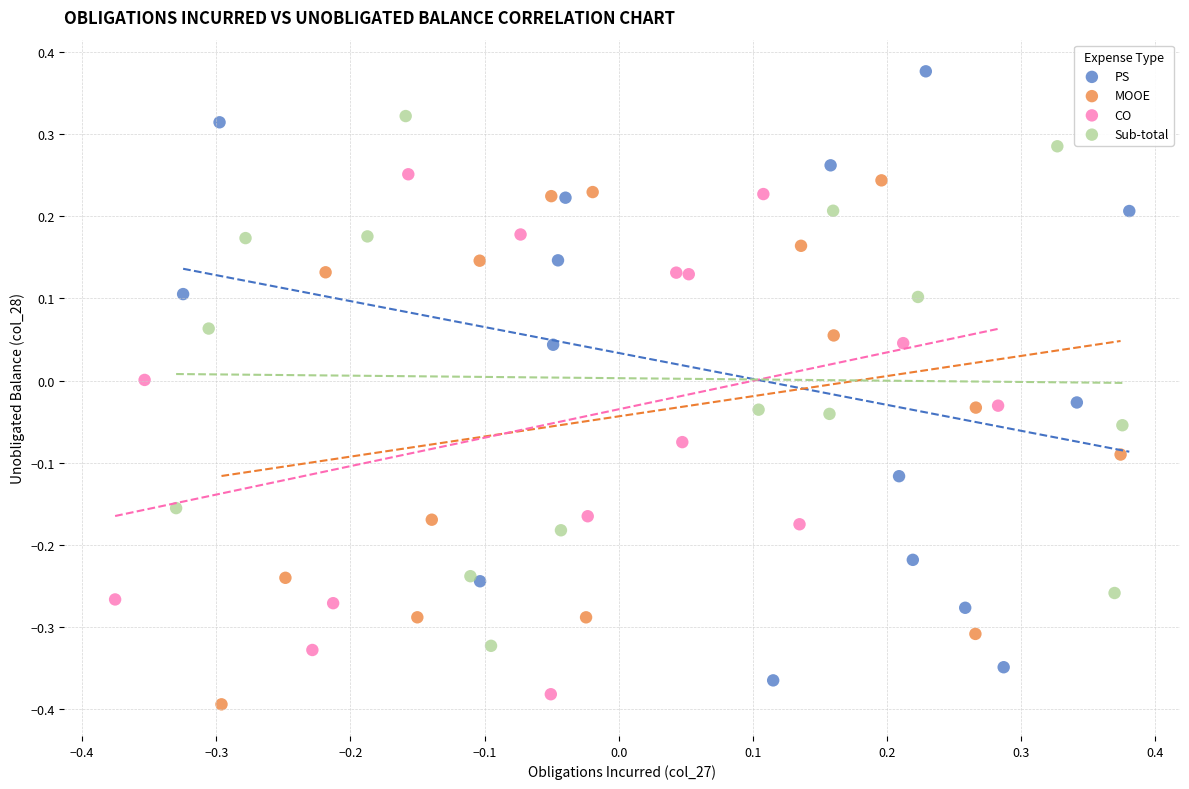

Which series contains the highest Y value?

PS